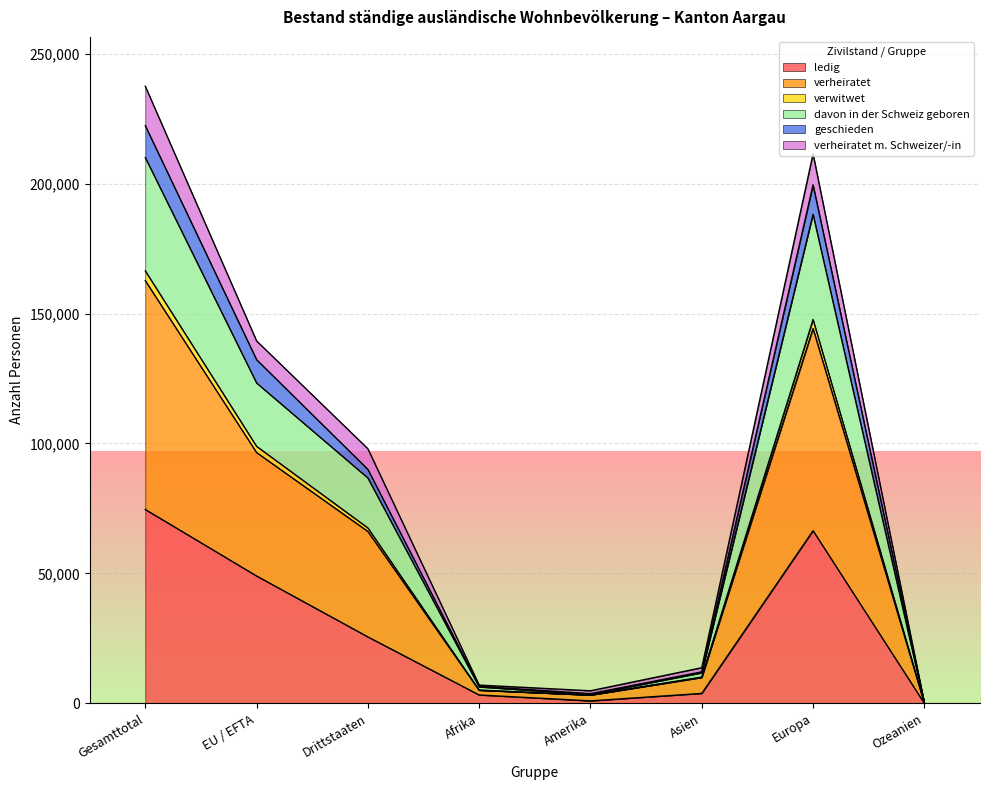

How many interior local peaks does the ledig series have?

1